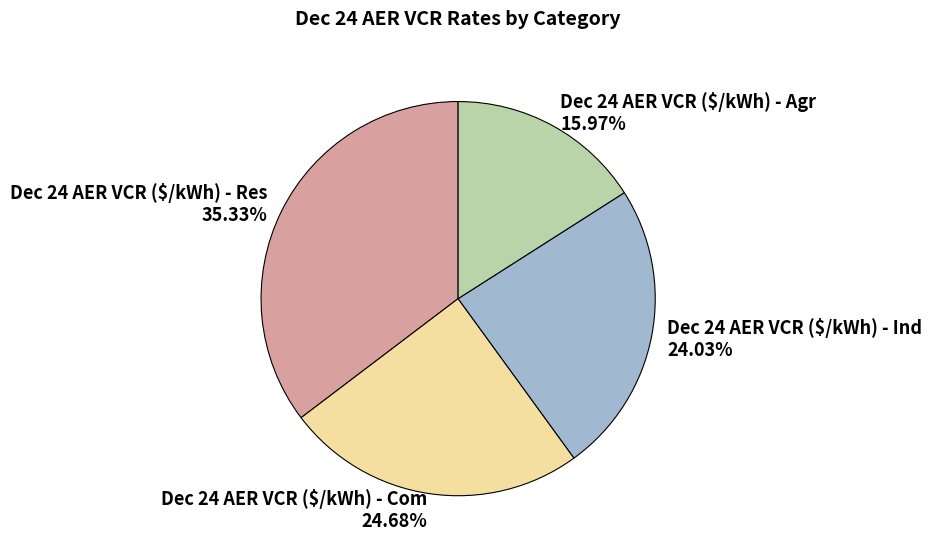

To the nearest percent, what portion does Dec 24 AER VCR ($/kWh) - Agr represent?

16%